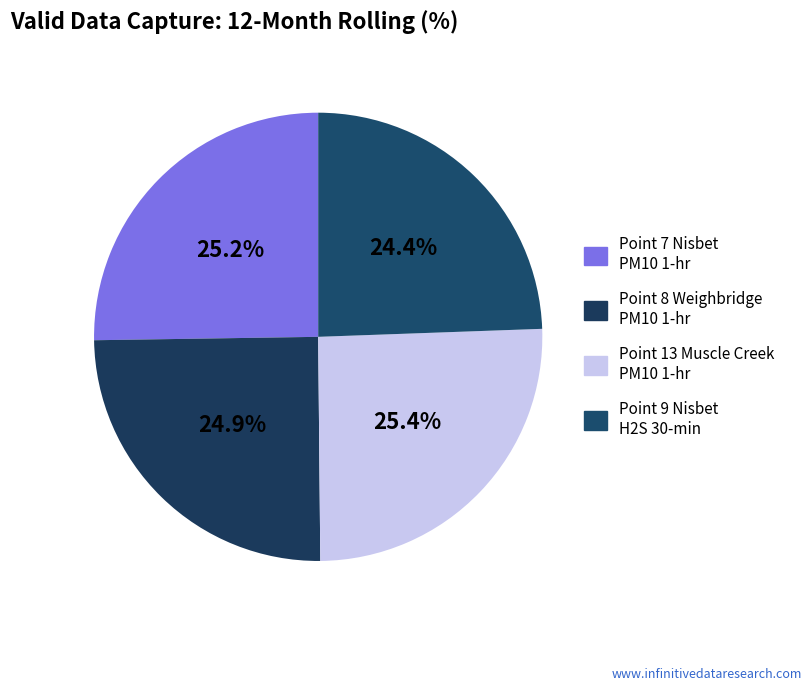

Is there a majority slice in this chart?

No